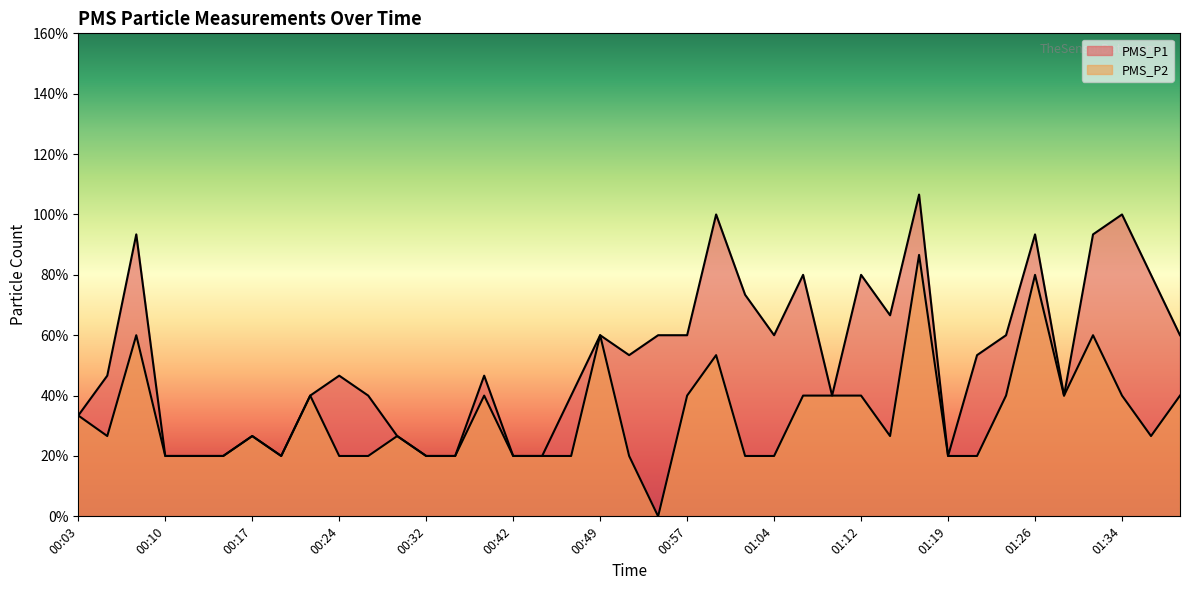

Reading left to right, list all the values displayed in this chart.

PMS_P1: 00:03=1.7	00:05=2.3	00:07=4.7	00:10=1.0	00:12=1.0	00:15=1.0	00:17=1.3	00:20=1.0	00:22=2.0	00:24=2.3	00:27=2.0	00:29=1.3	00:32=1.0	00:37=1.0	00:40=2.3	00:42=1.0	00:45=1.0	00:47=2.0	00:49=3.0	00:52=2.7	00:54=3.0	00:57=3.0	00:59=5.0	01:02=3.7	01:04=3.0	01:07=4.0	01:09=2.0	01:12=4.0	01:14=3.3	01:17=5.3	01:19=1.0	01:21=2.7	01:24=3.0	01:26=4.7	01:29=2.0	01:31=4.7	01:34=5.0	01:36=4.0	01:38=3.0
PMS_P2: 00:03=1.7	00:05=1.3	00:07=3.0	00:10=1.0	00:12=1.0	00:15=1.0	00:17=1.3	00:20=1.0	00:22=2.0	00:24=1.0	00:27=1.0	00:29=1.3	00:32=1.0	00:37=1.0	00:40=2.0	00:42=1.0	00:45=1.0	00:47=1.0	00:49=3.0	00:52=1.0	00:54=0.0	00:57=2.0	00:59=2.7	01:02=1.0	01:04=1.0	01:07=2.0	01:09=2.0	01:12=2.0	01:14=1.3	01:17=4.3	01:19=1.0	01:21=1.0	01:24=2.0	01:26=4.0	01:29=2.0	01:31=3.0	01:34=2.0	01:36=1.3	01:38=2.0